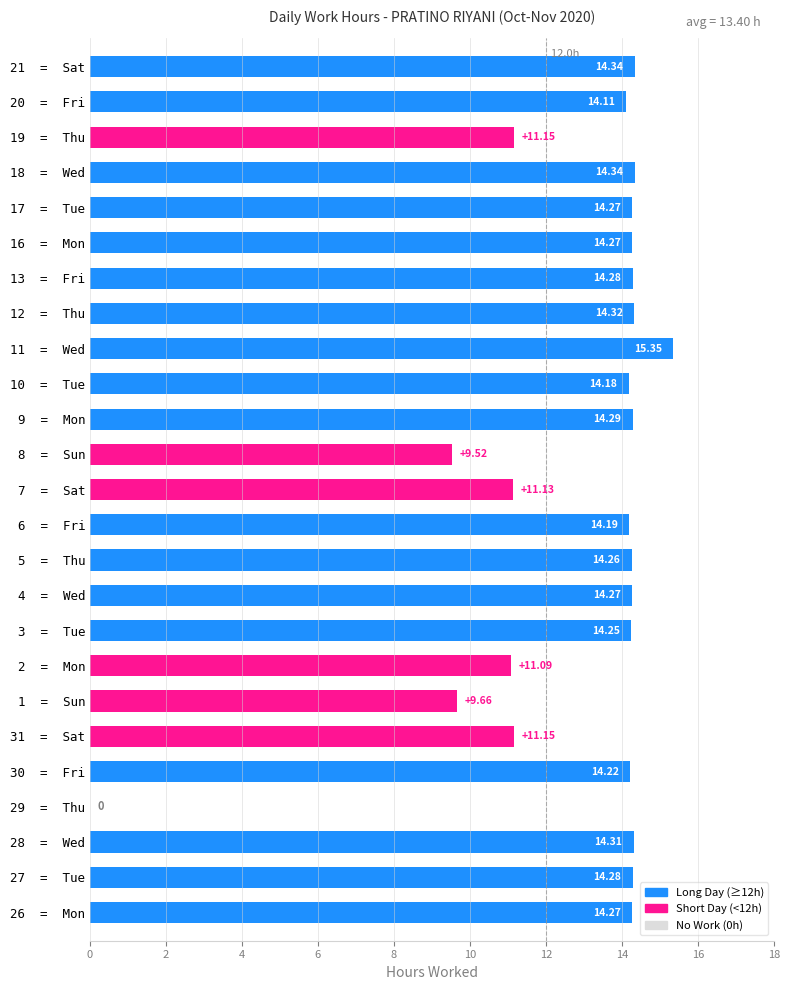

Between 11  =  Wed and 18  =  Wed, which is larger?

11  =  Wed